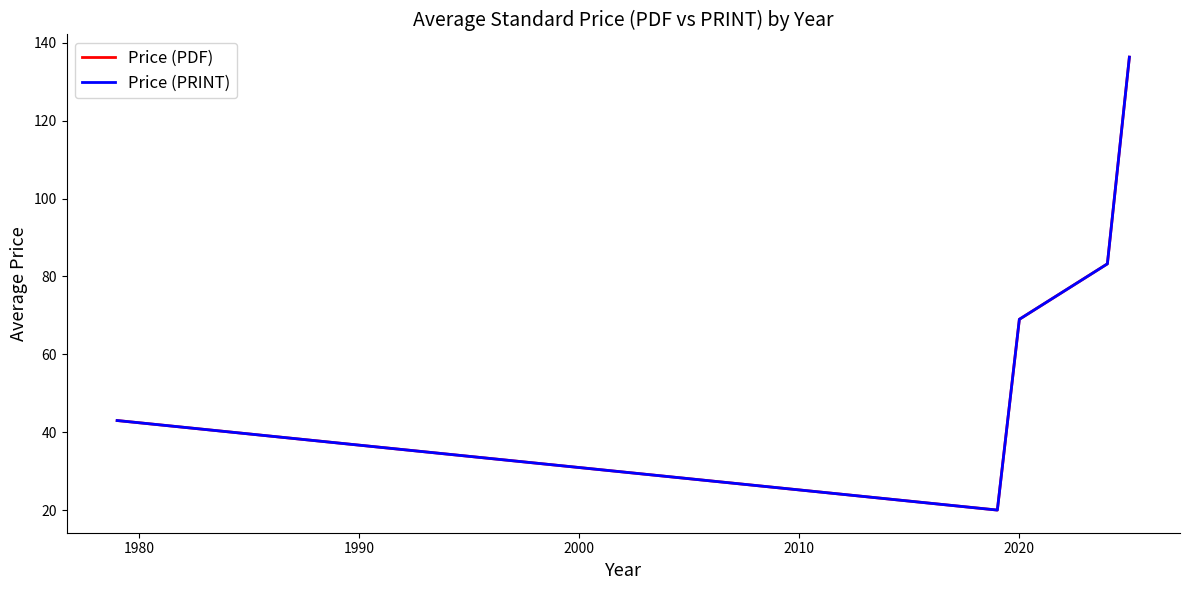

True or false: Price (PRINT) has more than 2 interior local peaks.

False